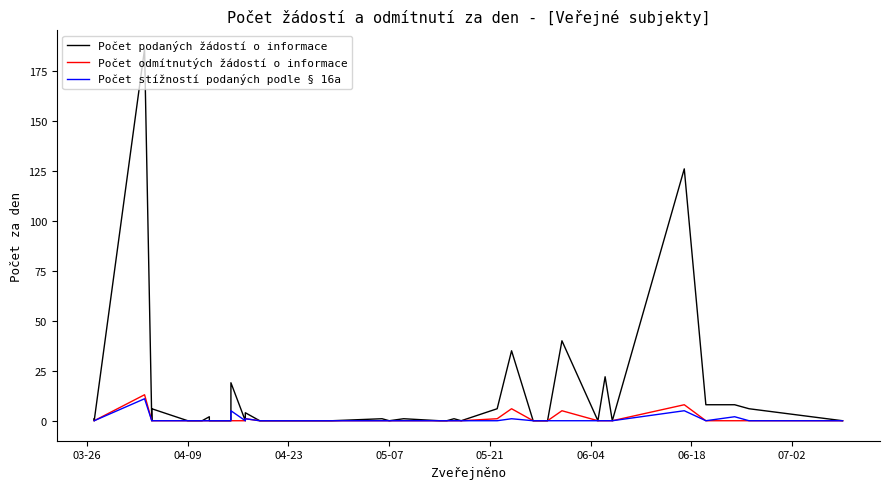

True or false: Počet stížností podaných podle § 16a has more than 0 points higher than both neighbors.

True